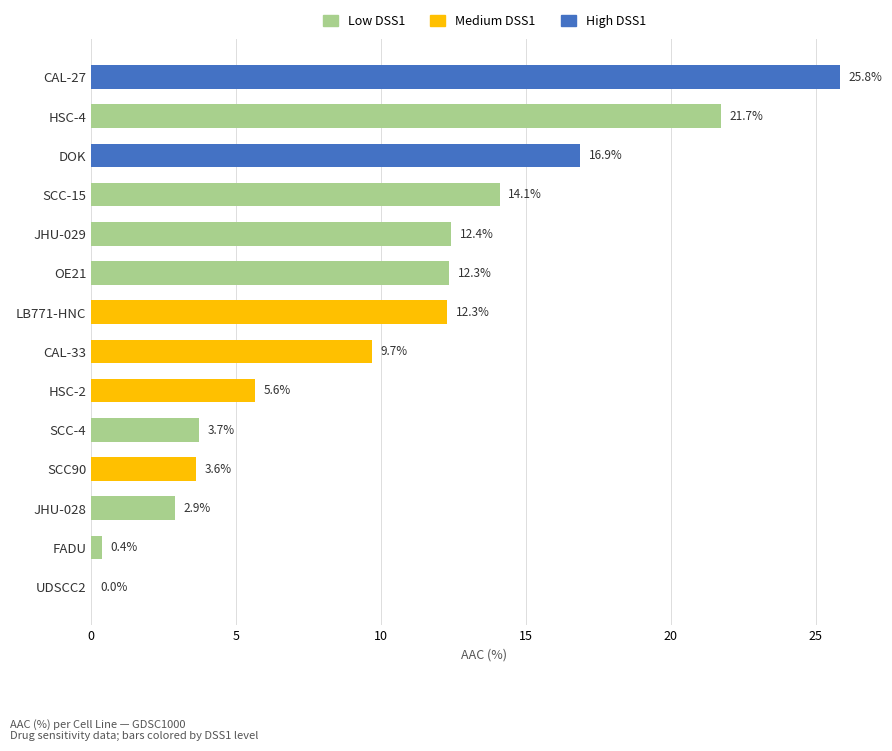

Reading bottom to top, transcribe all the data shown in this chart.

UDSCC2=0.0	FADU=0.4	JHU-028=2.9	SCC90=3.6	SCC-4=3.7	HSC-2=5.6	CAL-33=9.7	LB771-HNC=12.3	OE21=12.3	JHU-029=12.4	SCC-15=14.1	DOK=16.9	HSC-4=21.7	CAL-27=25.8